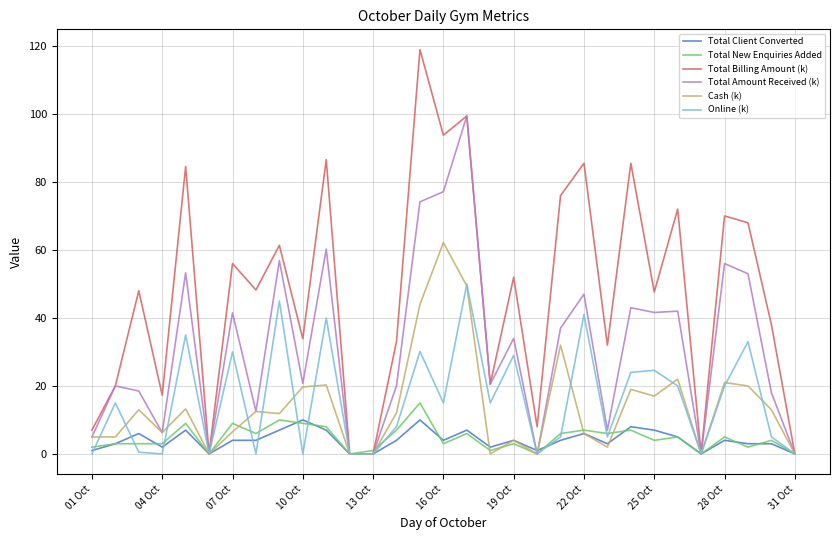

Which series has the widest spread of values?

Total Billing Amount (k)